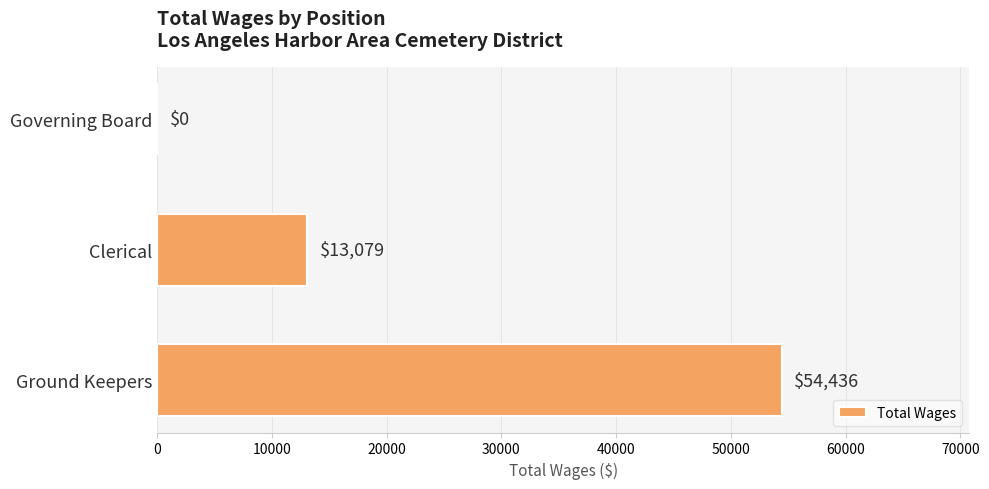

What is the sum of all values?

67515